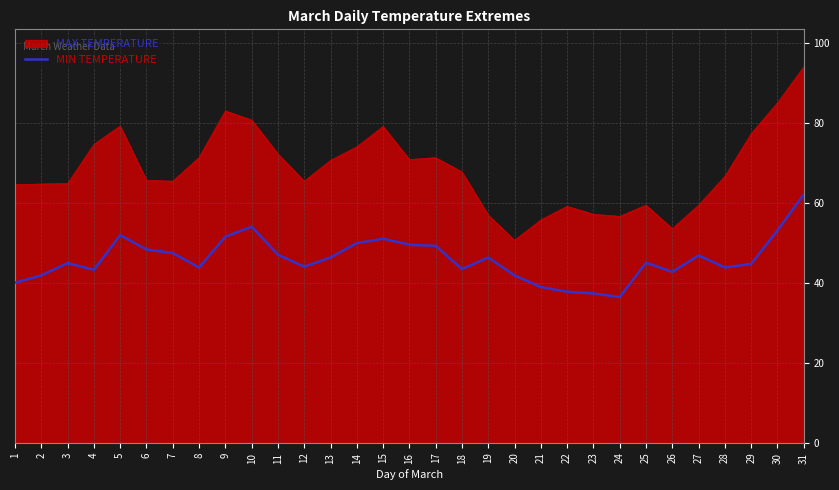

Rank the series at 27 from lowest to highest value.

MIN TEMPERATURE, MAX TEMPERATURE